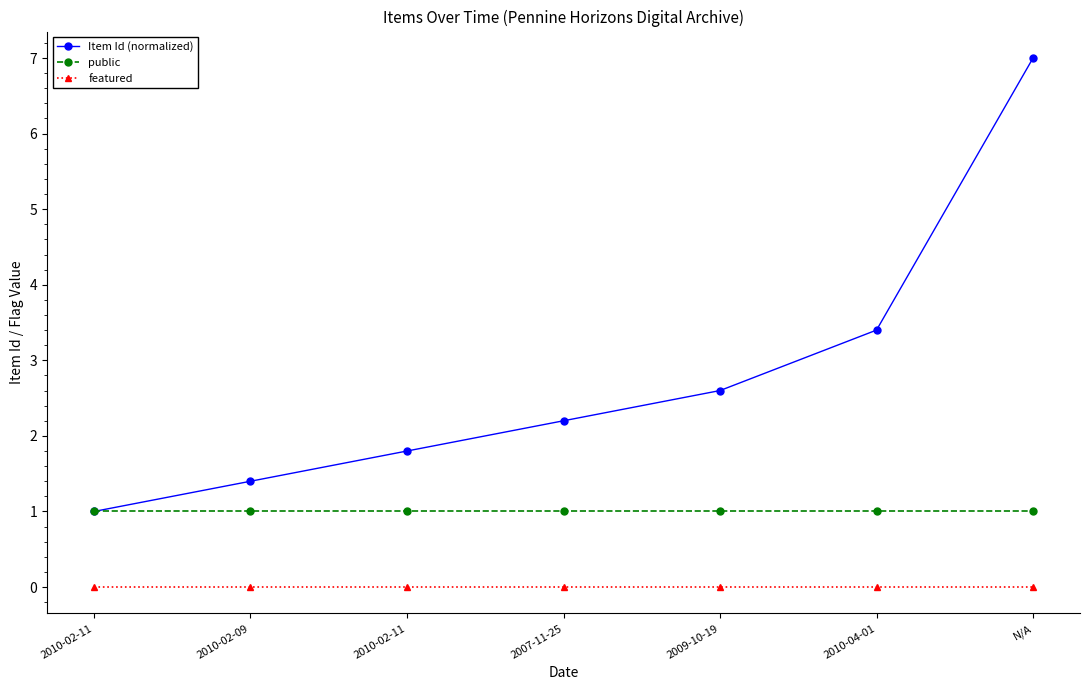

Is it true that public equals 1.6 at N/A?

False